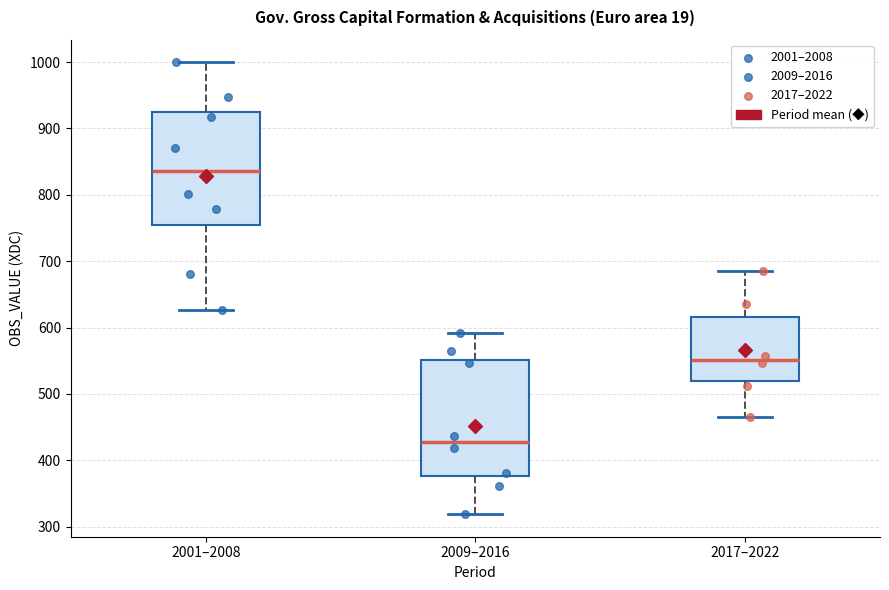

Where does the upper whisker of the box for 2017–2022 end on the y-axis? The values are not printed on the chart, so give them approximately, as read against the axis.

690